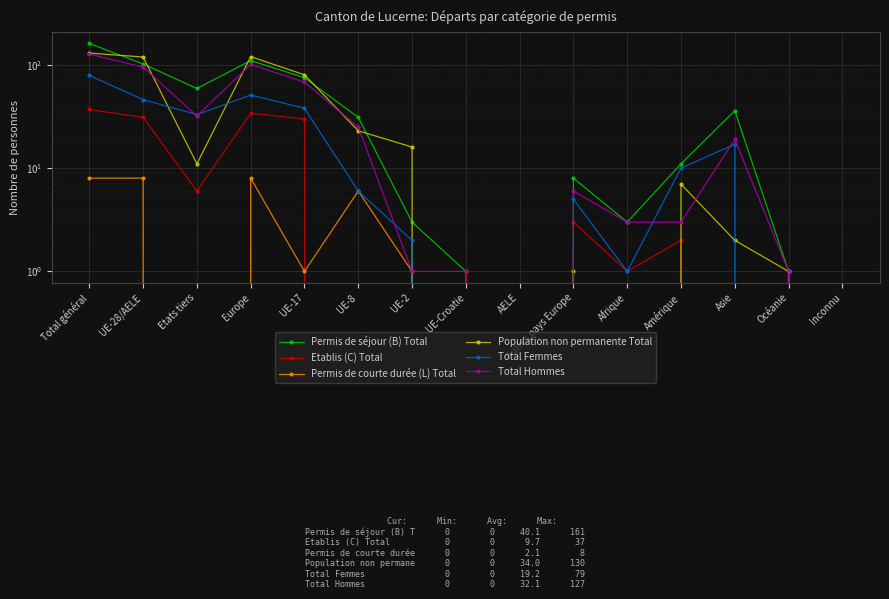

At which category is the sum across all series the highest?

Total général